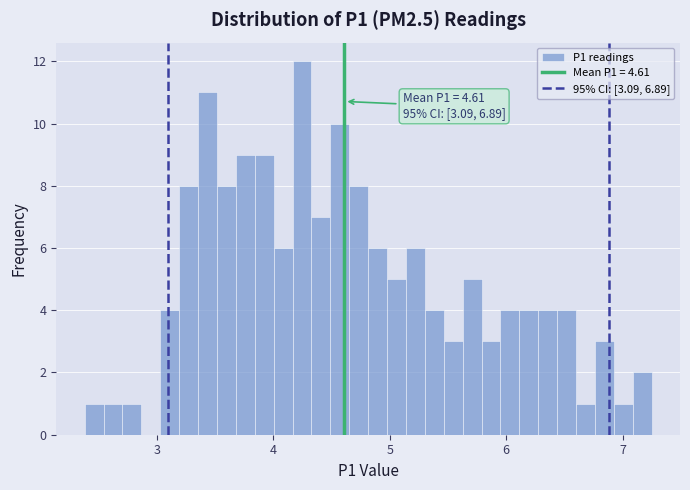

Read against the x-axis, roughly where is the centre of the tallest bar?

4.2